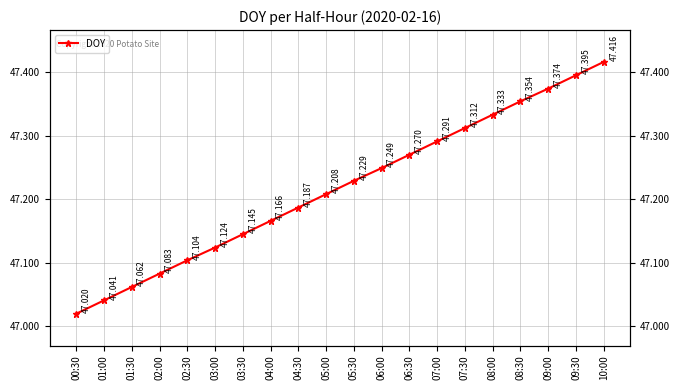

Approximately how many times larger is the value at 03:30 compared to 07:00?

1.0